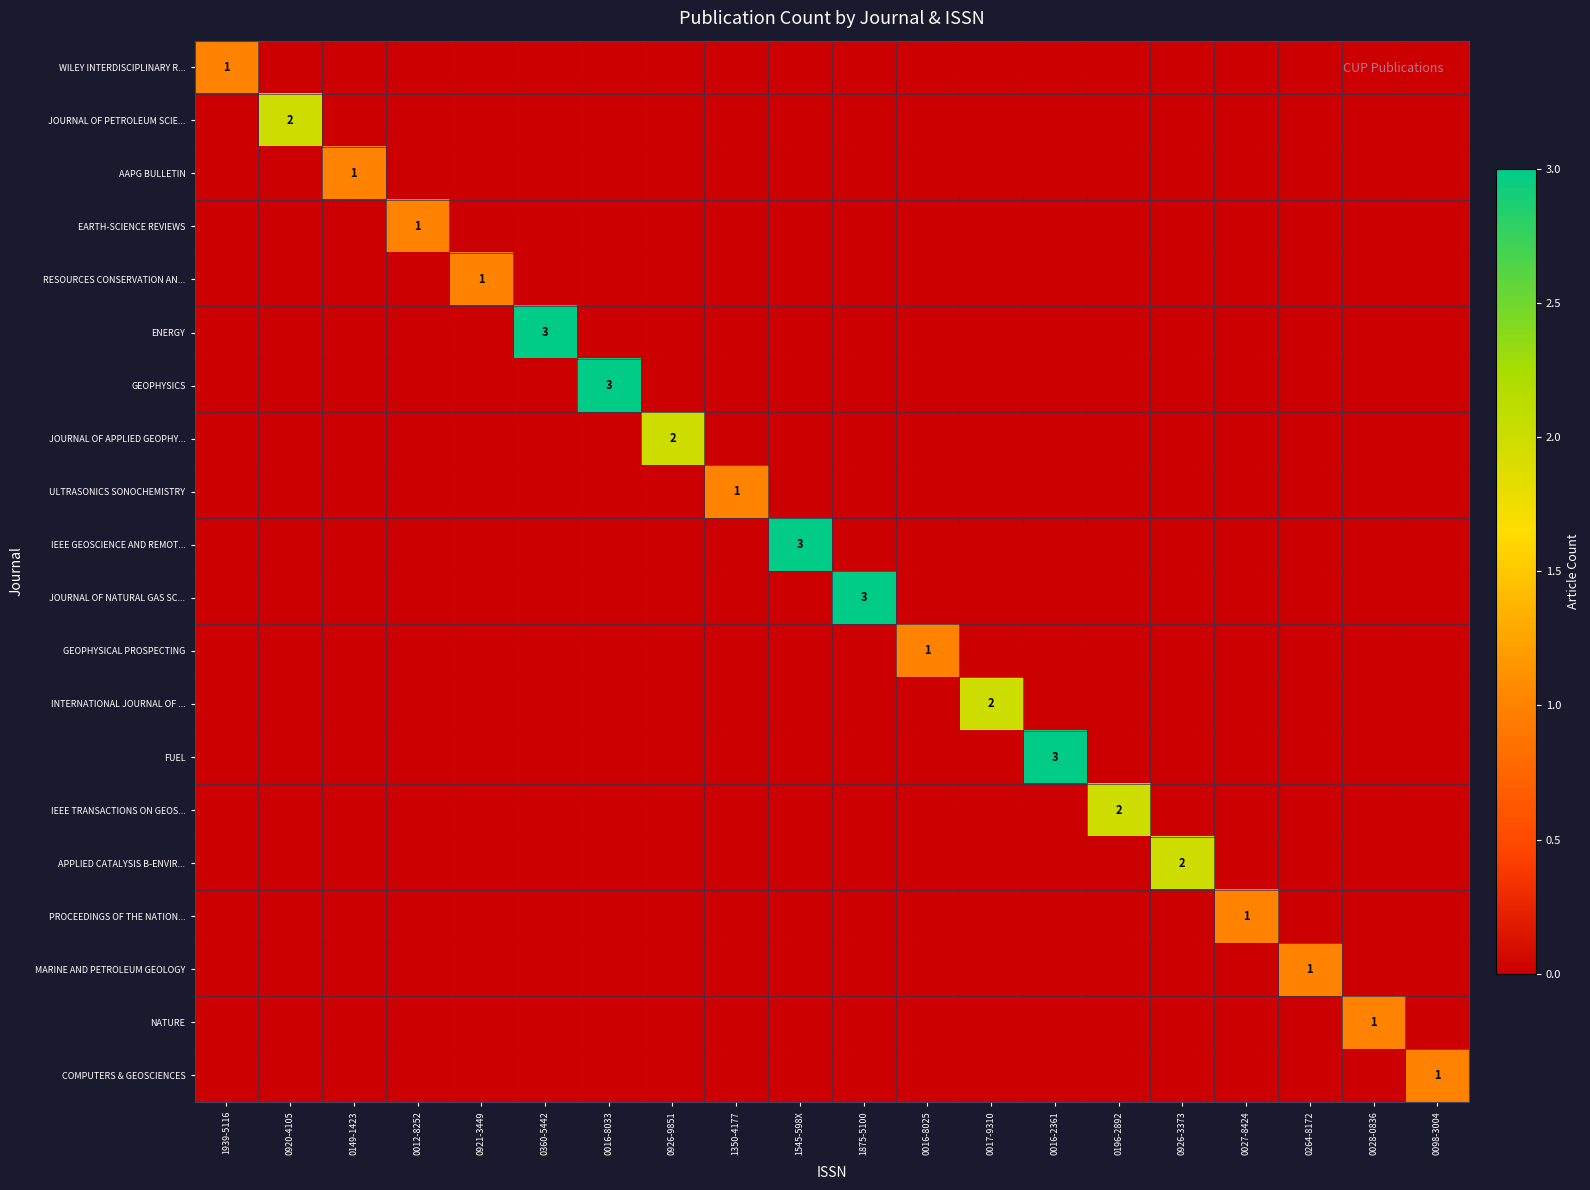

Where is APPLIED CATALYSIS B-ENVIR... nearest to the value 1?

1939-5116